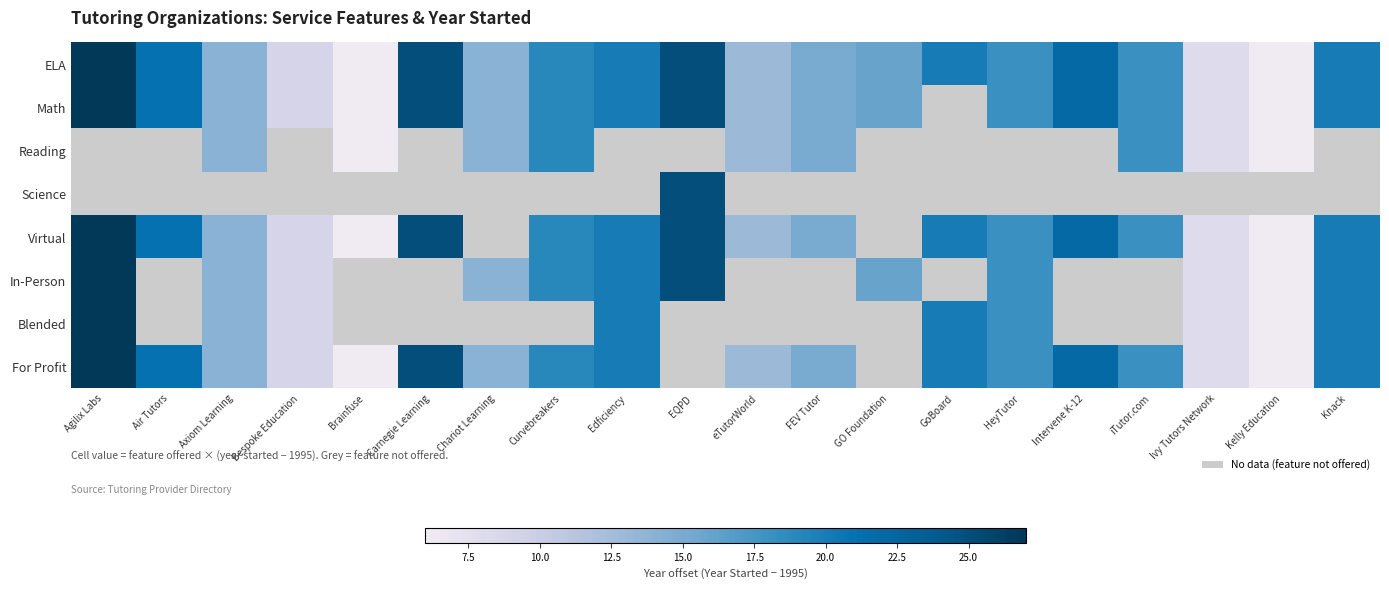

At which category does the chart reach its peak across all series?

Agilix Labs